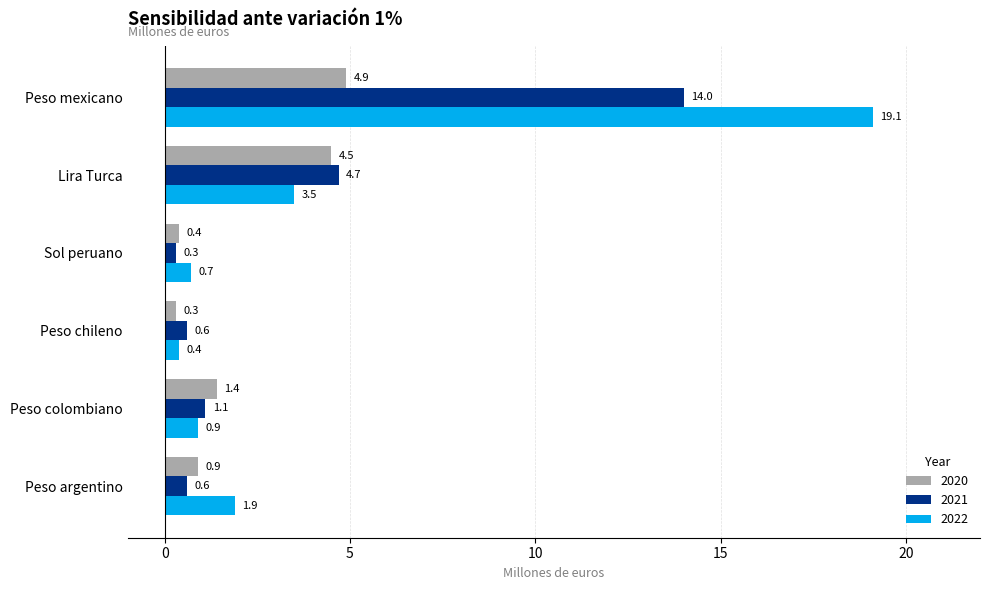

What is the spread (max minus min) of values at Peso chileno?

0.3